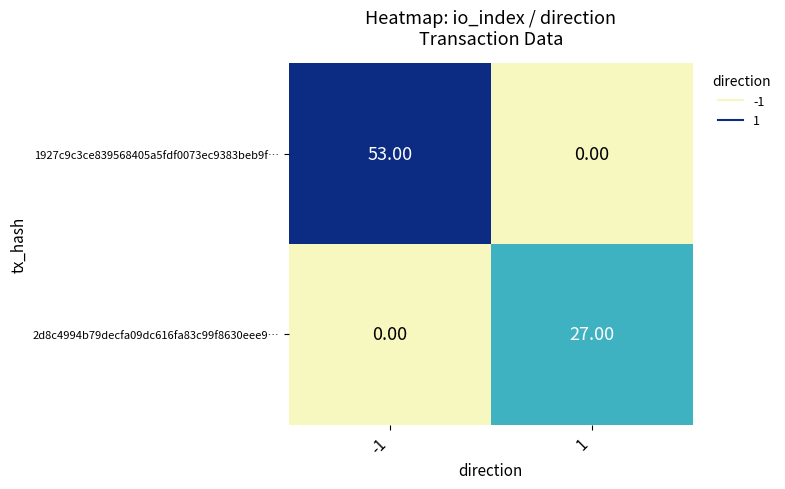

Which series changed the most between -1 and 1?

1927c9c3ce839568405a5fdf0073ec9383beb9f…